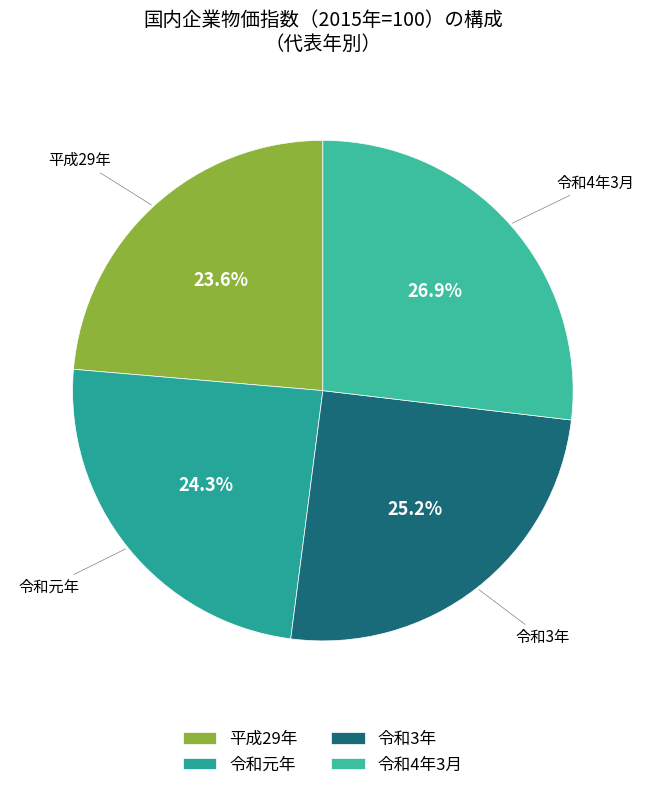

Is the sum of 令和3年 and 令和4年3月 greater than half?

Yes